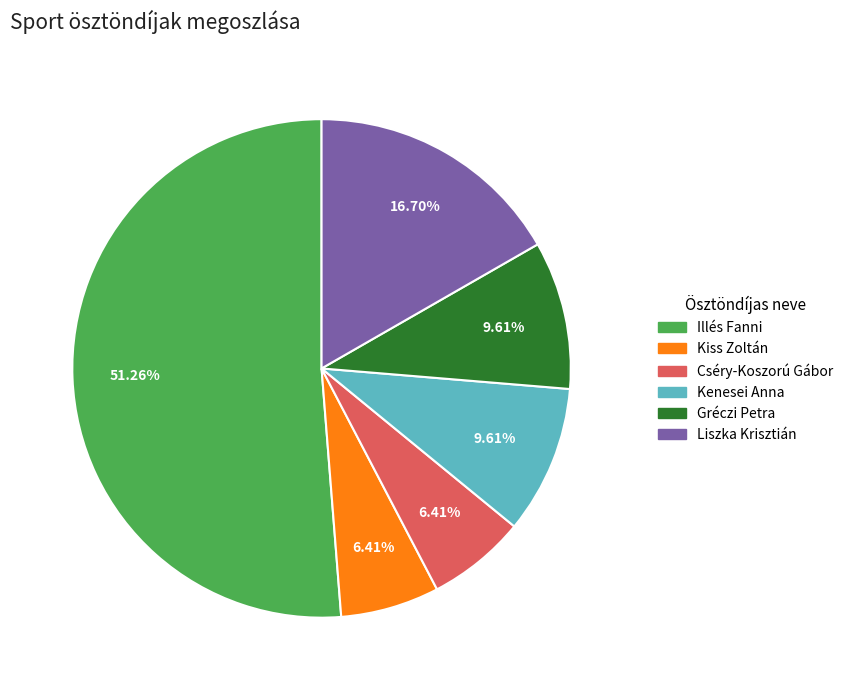

Is there a majority slice in this chart?

Yes